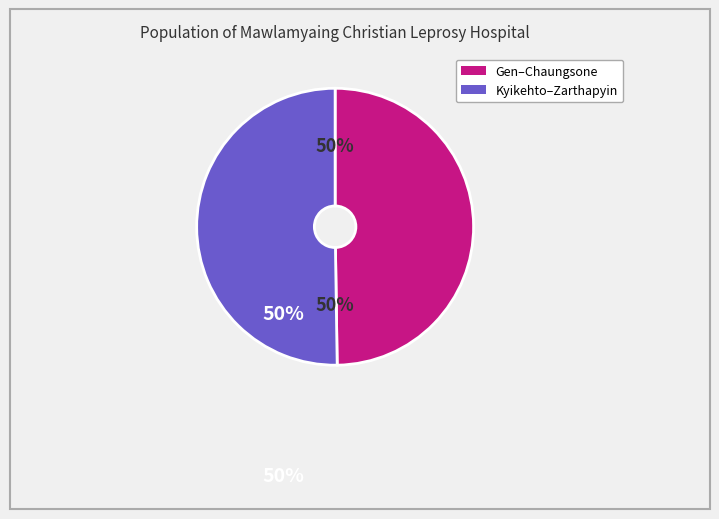

To the nearest percent, what is the average slice percentage?

50%